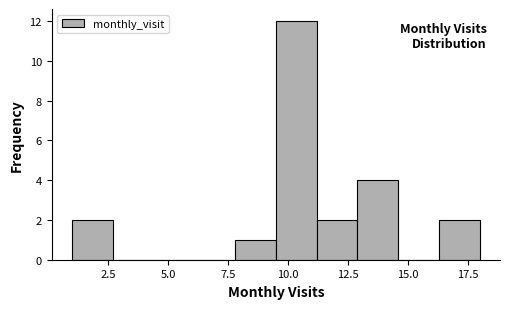

Read against the x-axis, roughly where is the centre of the tallest bar?

10.5